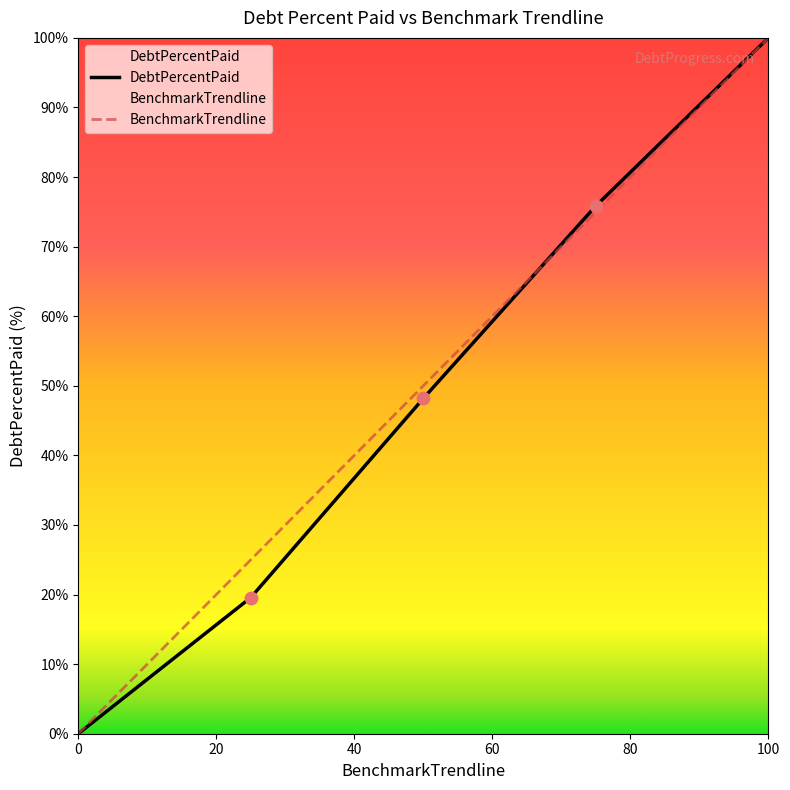

Which series contains the highest Y value?

DebtPercentPaid